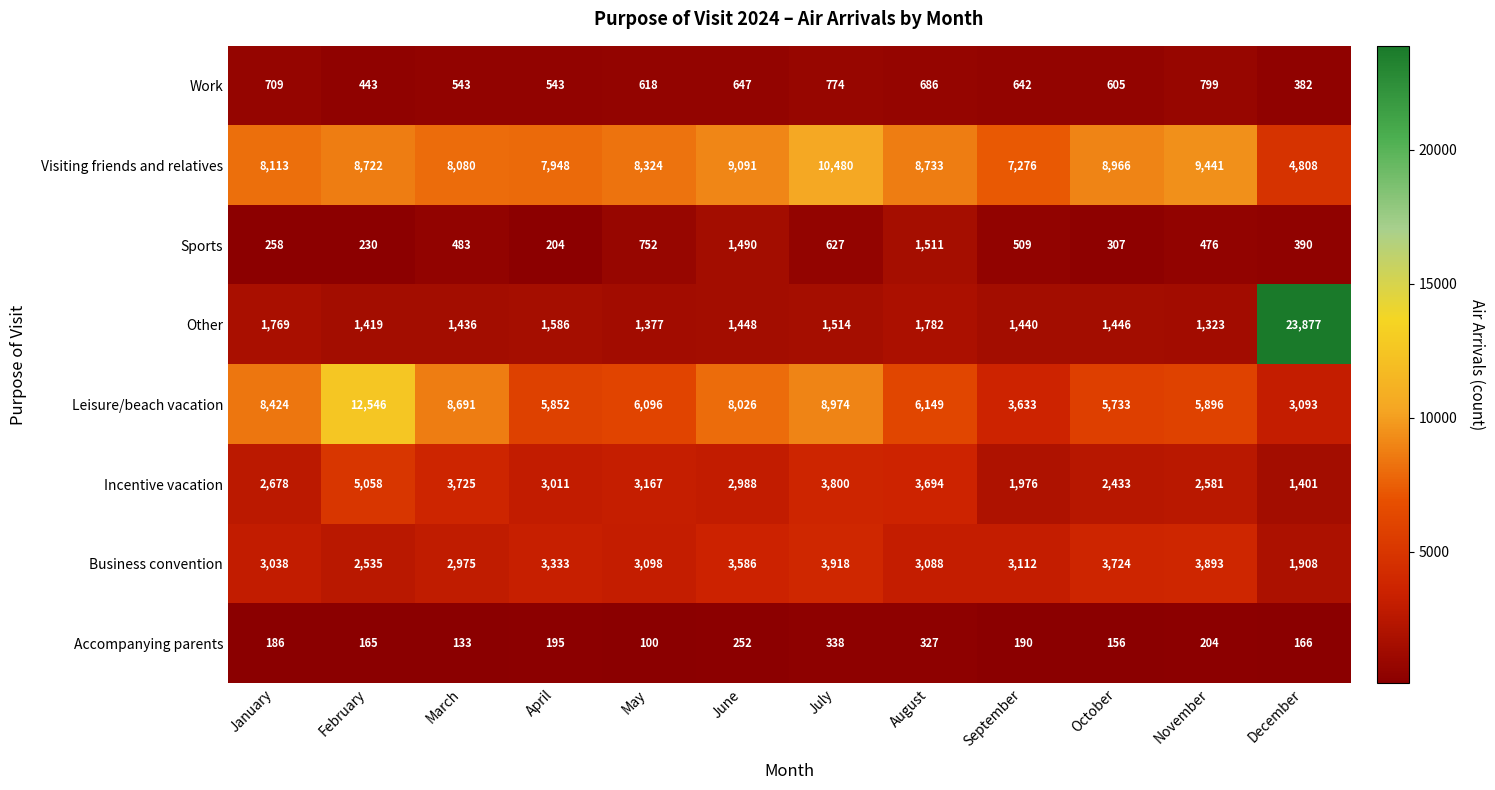

At which label does Leisure/beach vacation reach its minimum?

December